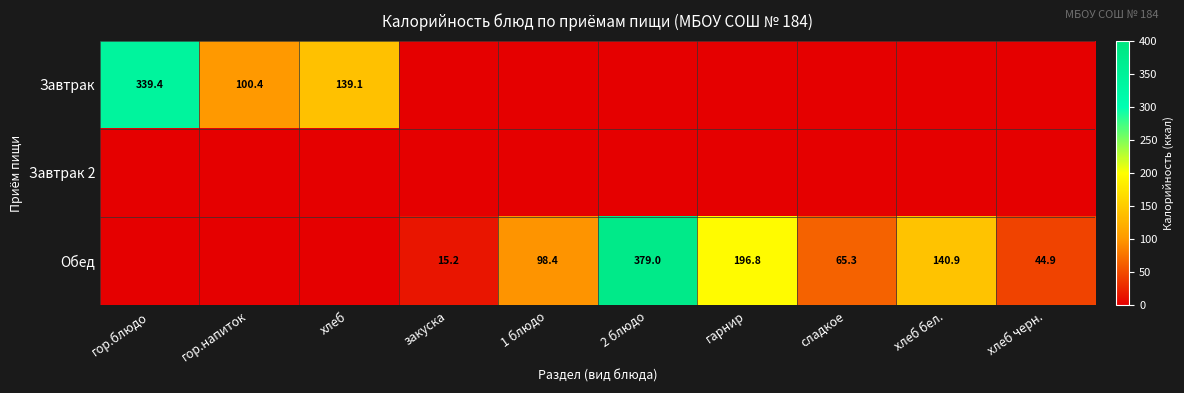

At how many categories does at least one series exceed 265?

2